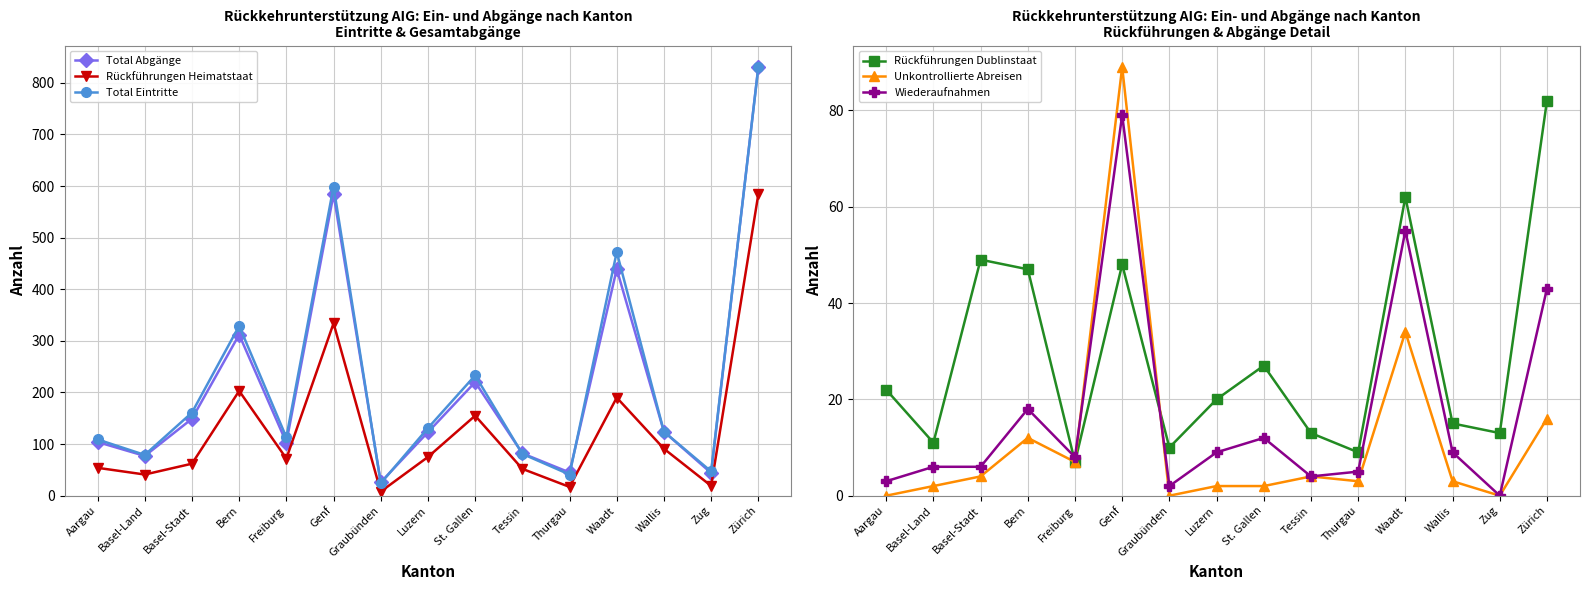

What is the label of the 12th point from the left?

Waadt